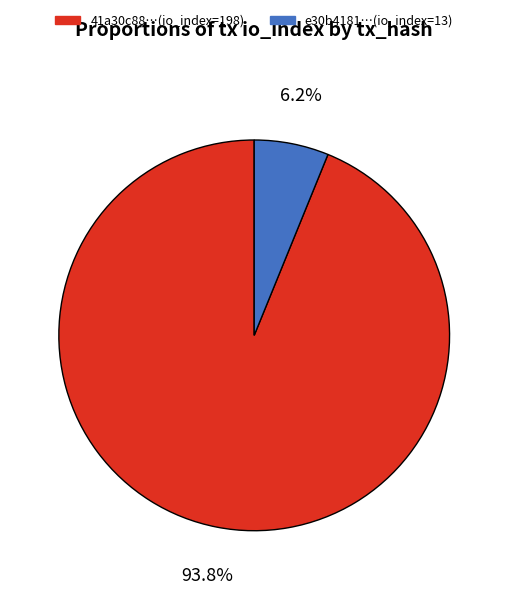

Between 41a30c88…(io_index=198) and e30b4181…(io_index=13), which is larger?

41a30c88…(io_index=198)